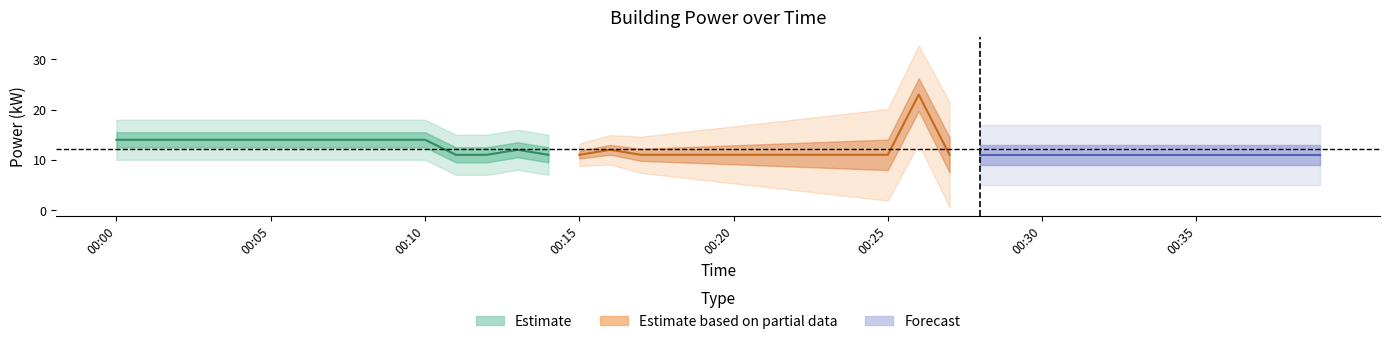

Approximately how many times larger is the value at 00:17 compared to 00:28?

1.0